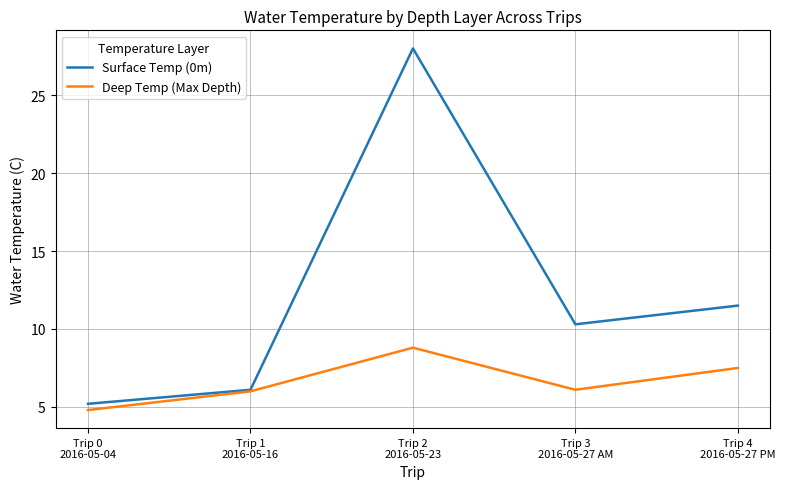

Rank the series by their average value, from lowest to highest.

Deep Temp (Max Depth), Surface Temp (0m)